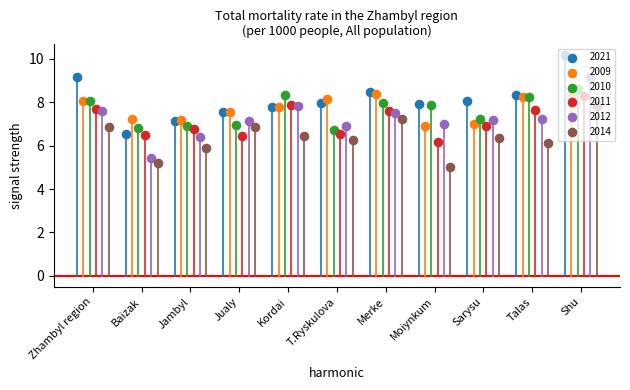

What is the total value across all series at Jambyl?

40.2